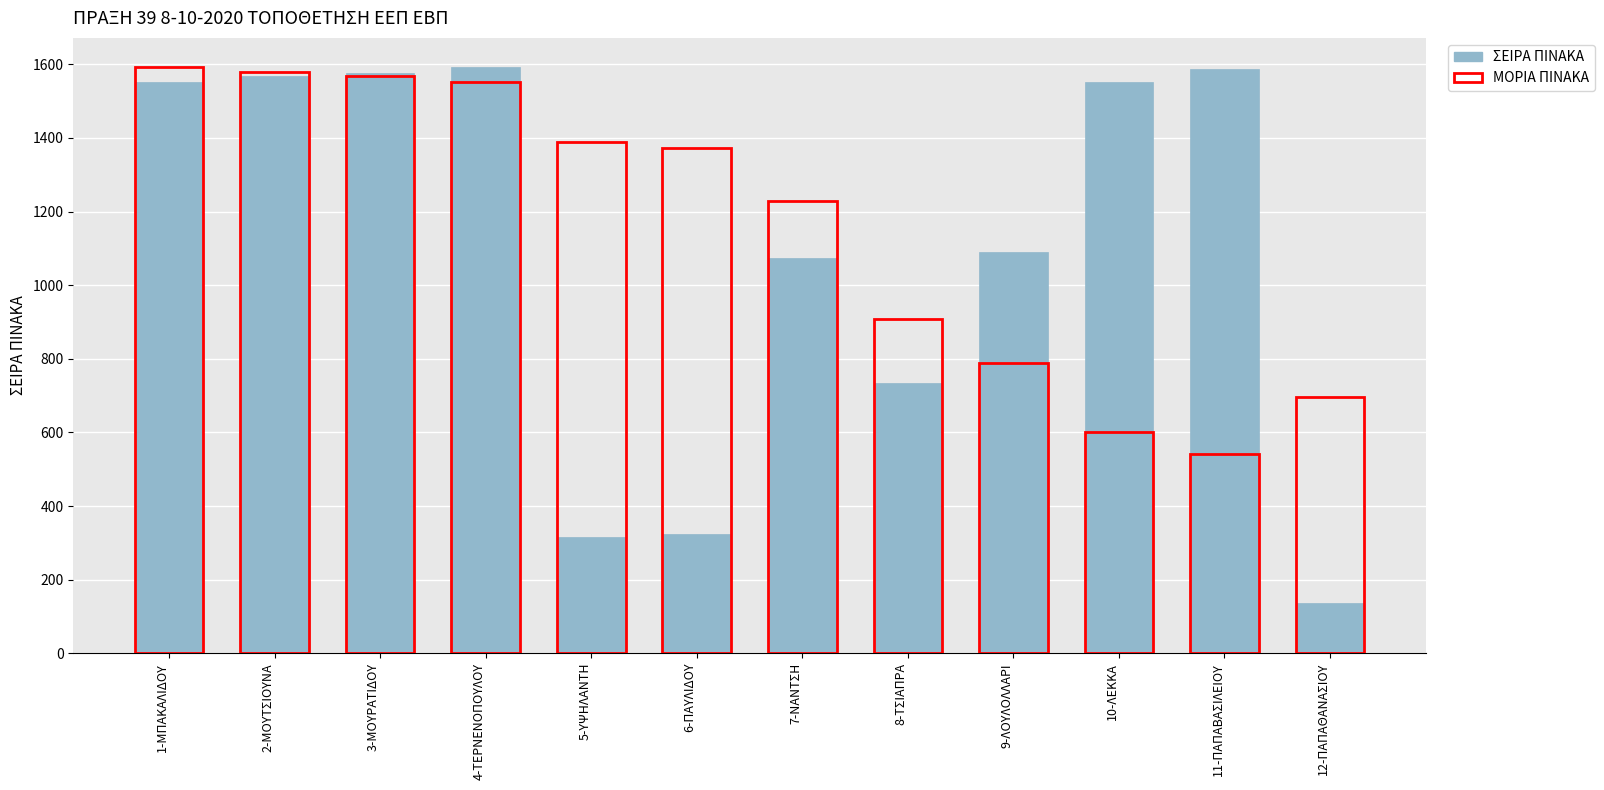

At which label does ΜΟΡΙΑ ΠΙΝΑΚΑ first exceed 1371?

1-ΜΠΑΚΑΛΙΔΟΥ